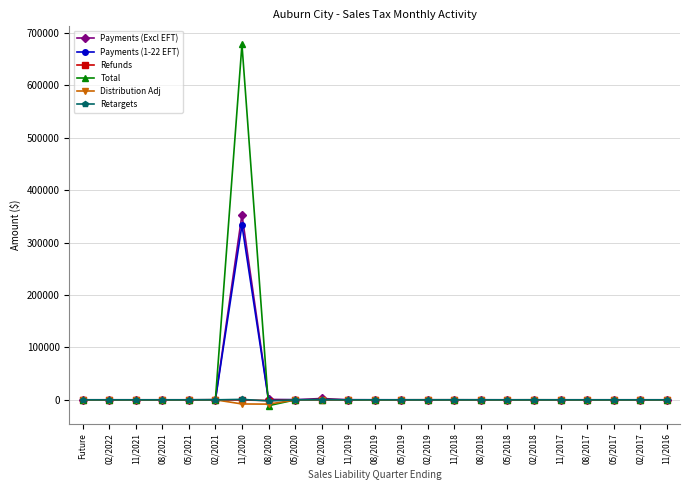

How many values in the Refunds series exceed -1?

11